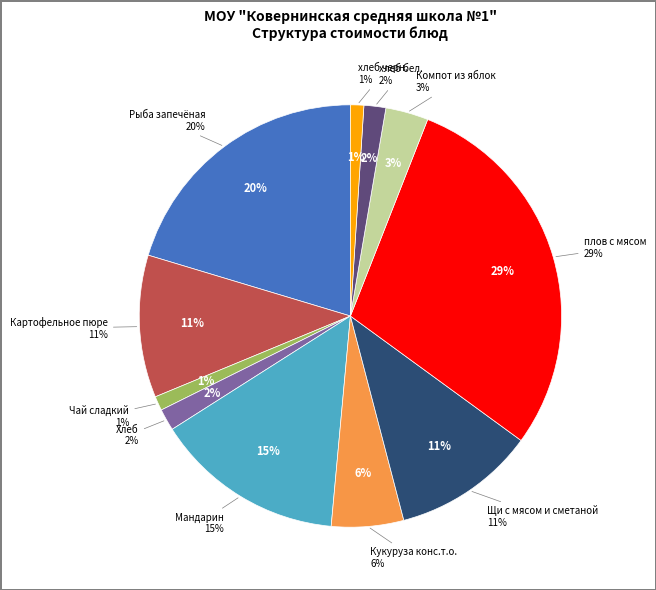

How many segments does this pie chart have?

11